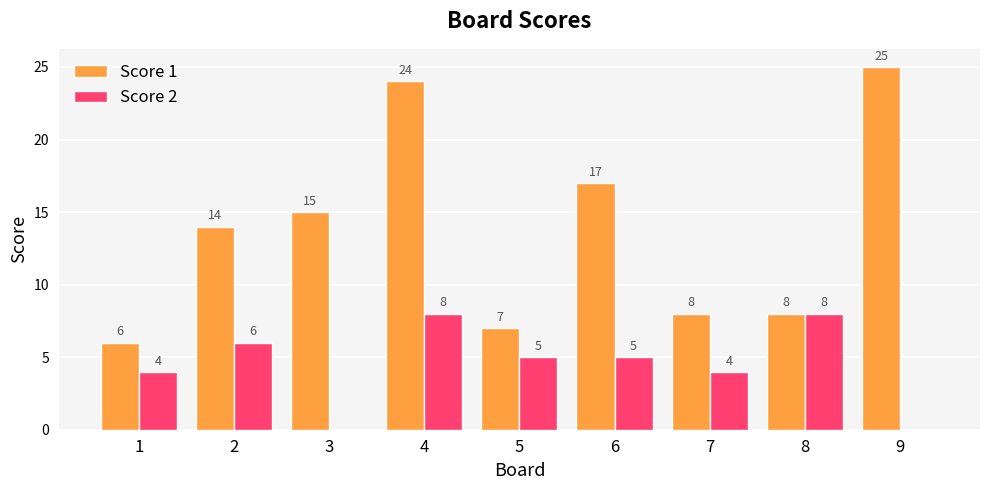

Which label corresponds to the largest value in the chart?

9